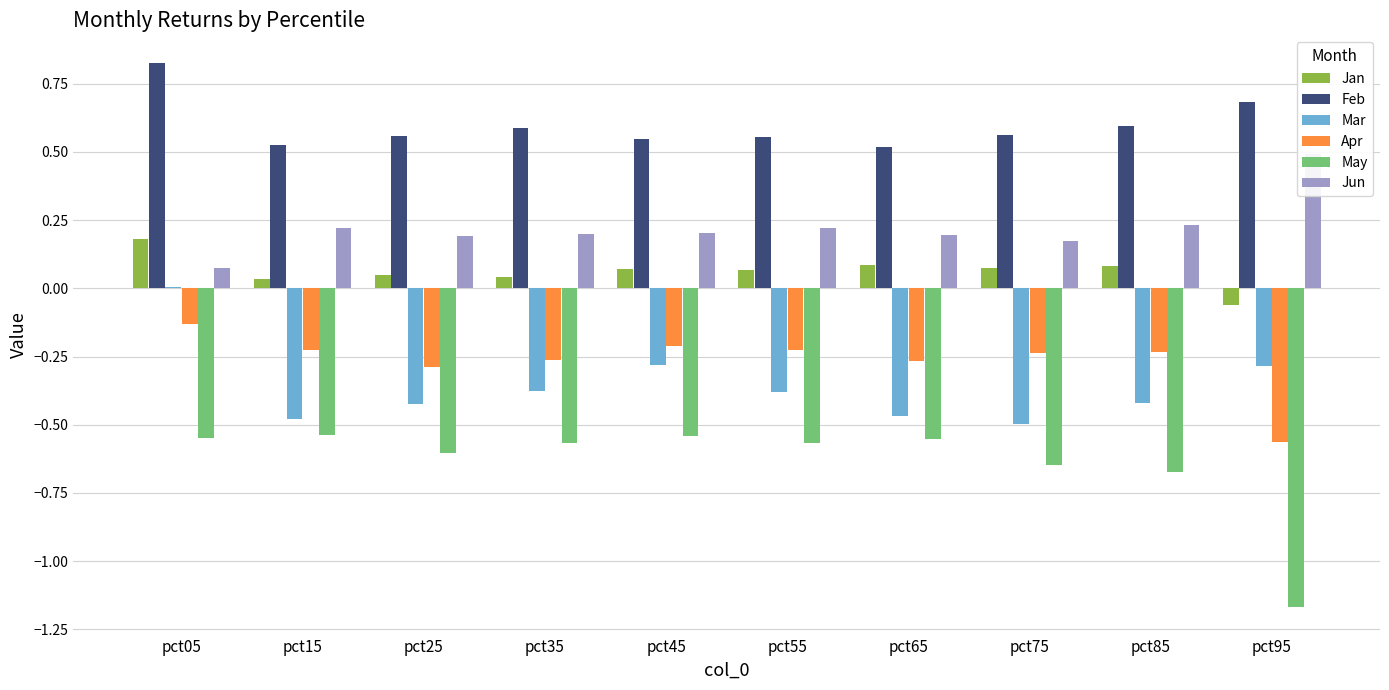

Reading right to left, what are all the values shown in this chart?

Jan: pct95=-0.1	pct85=0.1	pct75=0.1	pct65=0.1	pct55=0.1	pct45=0.1	pct35=0.0	pct25=0.0	pct15=0.0	pct05=0.2
Feb: pct95=0.7	pct85=0.6	pct75=0.6	pct65=0.5	pct55=0.6	pct45=0.5	pct35=0.6	pct25=0.6	pct15=0.5	pct05=0.8
Mar: pct95=-0.3	pct85=-0.4	pct75=-0.5	pct65=-0.5	pct55=-0.4	pct45=-0.3	pct35=-0.4	pct25=-0.4	pct15=-0.5	pct05=0.0
Apr: pct95=-0.6	pct85=-0.2	pct75=-0.2	pct65=-0.3	pct55=-0.2	pct45=-0.2	pct35=-0.3	pct25=-0.3	pct15=-0.2	pct05=-0.1
May: pct95=-1.2	pct85=-0.7	pct75=-0.6	pct65=-0.6	pct55=-0.6	pct45=-0.5	pct35=-0.6	pct25=-0.6	pct15=-0.5	pct05=-0.5
Jun: pct95=0.5	pct85=0.2	pct75=0.2	pct65=0.2	pct55=0.2	pct45=0.2	pct35=0.2	pct25=0.2	pct15=0.2	pct05=0.1